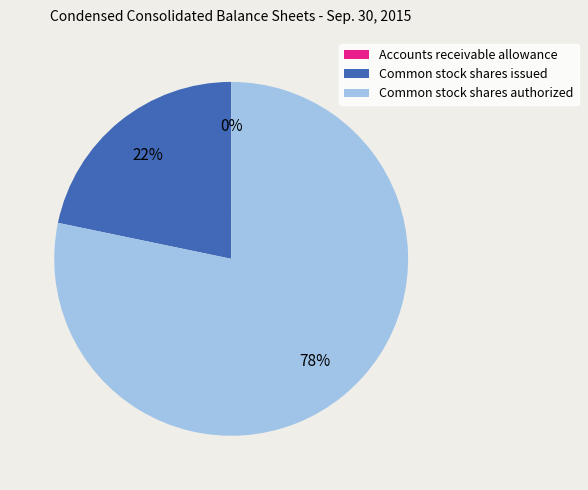

Which slice represents more than half of the pie?

Common stock shares authorized